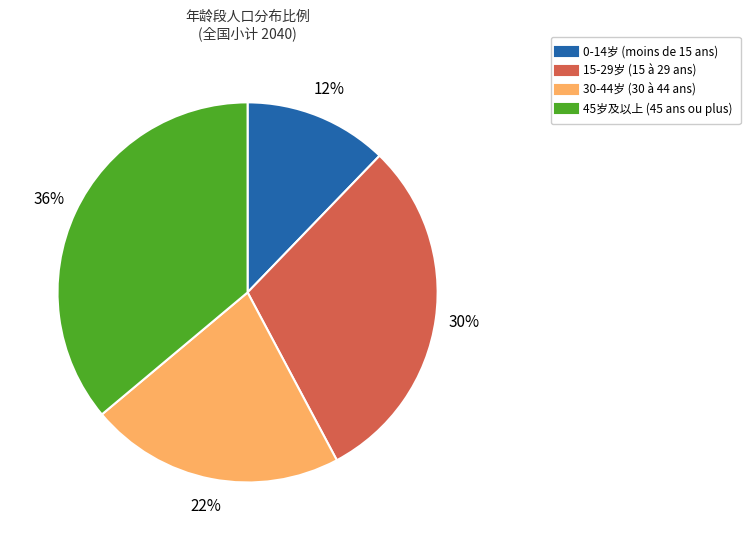

To the nearest percent, what is the difference between the largest and smallest slice percentages?

24%